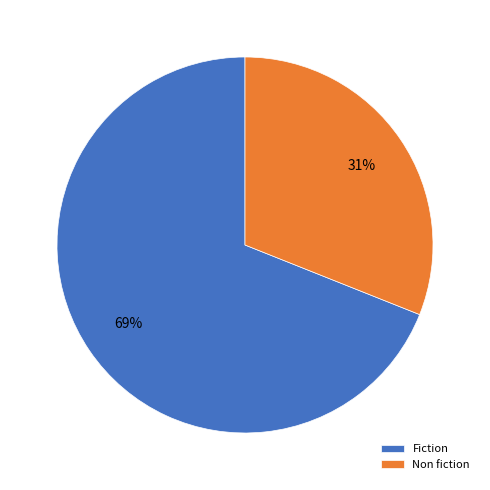

What is the smallest slice in the pie chart?

Non fiction